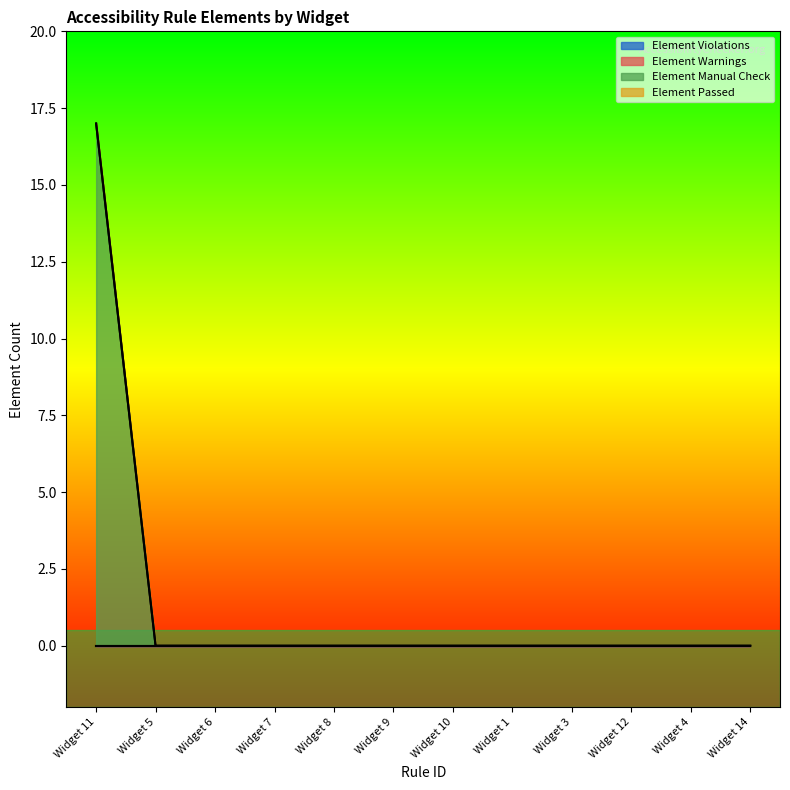

List the labels in order of Element Passed value, largest first.

Widget 11, Widget 5, Widget 6, Widget 7, Widget 8, Widget 9, Widget 10, Widget 1, Widget 3, Widget 12, Widget 4, Widget 14